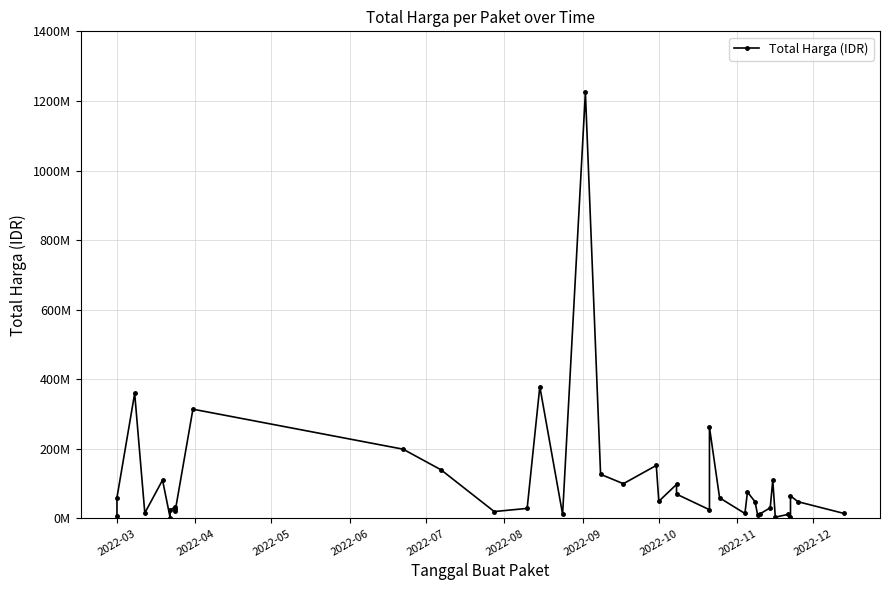

How many points are lower than both their immediate neighbors (excluding endpoints)?

12